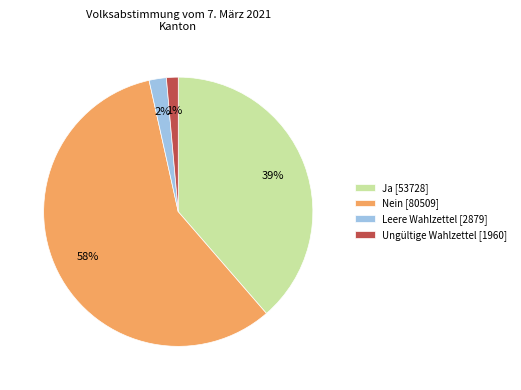

How many slices are in this pie chart?

4